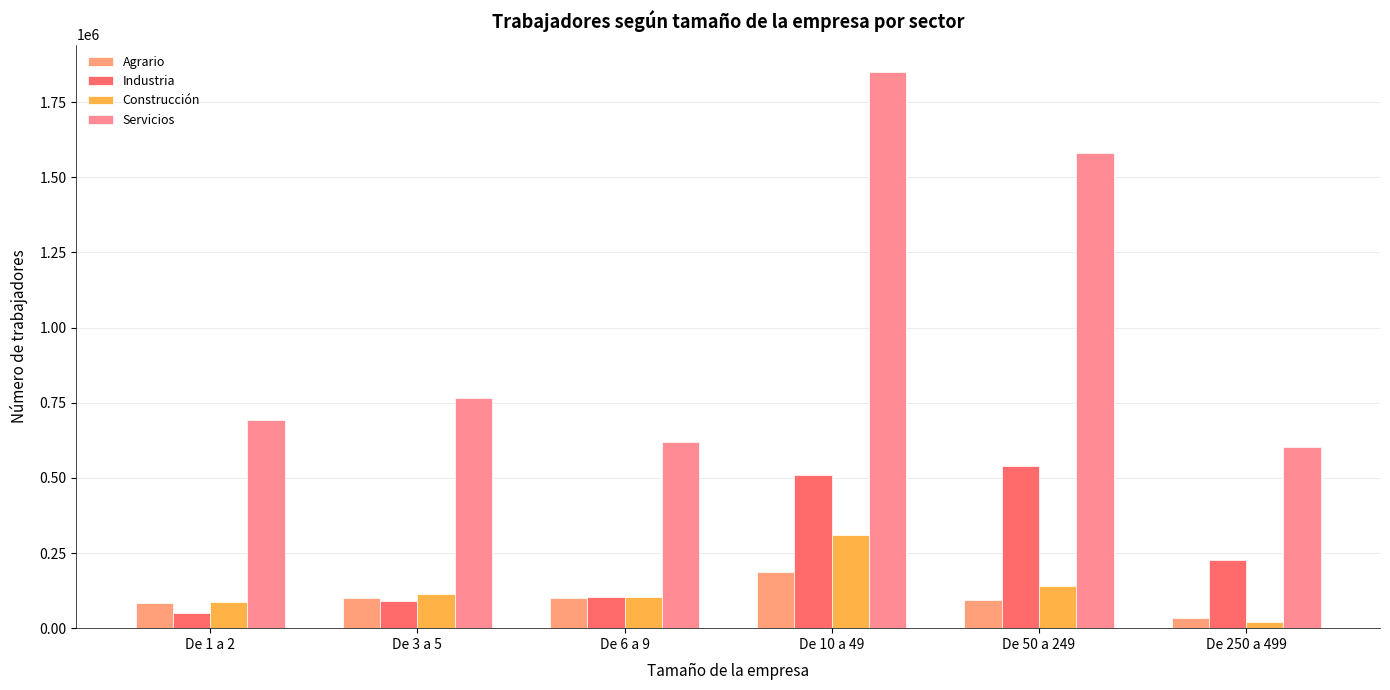

What is the spread (max minus min) of values at De 50 a 249?

1485538